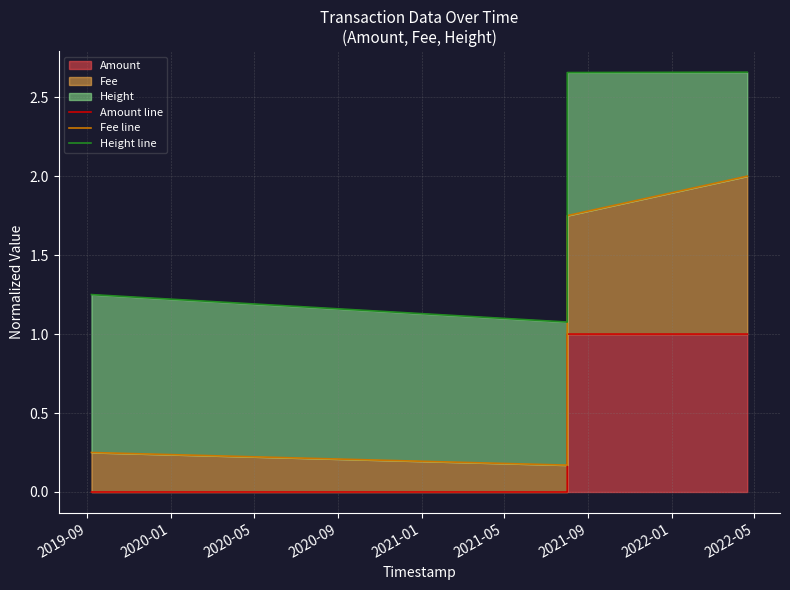

True or false: Height line and Amount line cross at least once.

False